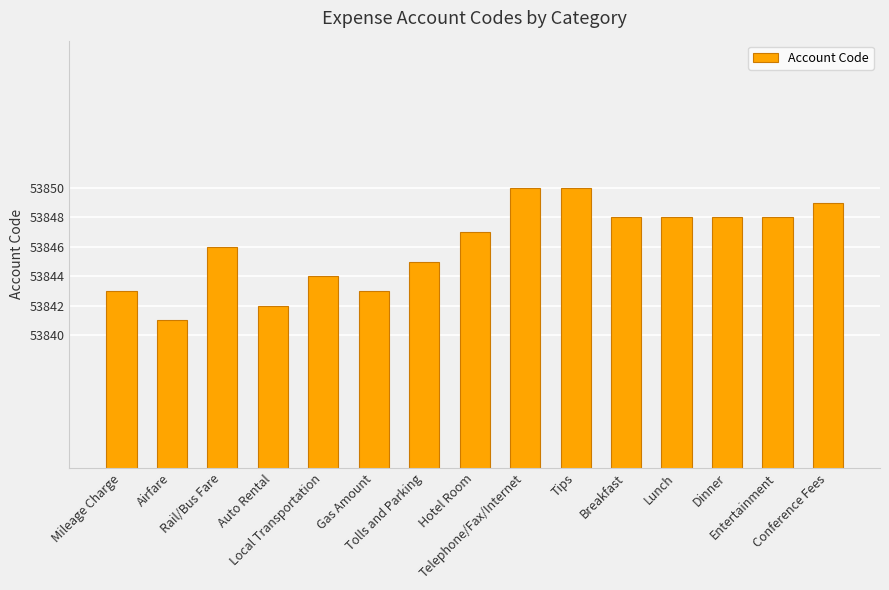

What is the difference between the maximum and minimum values?

9